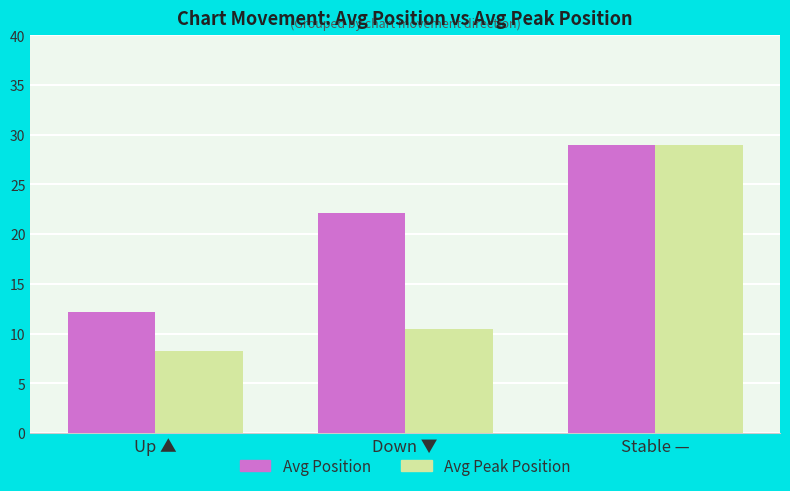

Rank the series at Down ▼ from lowest to highest value.

Avg Peak Position, Avg Position